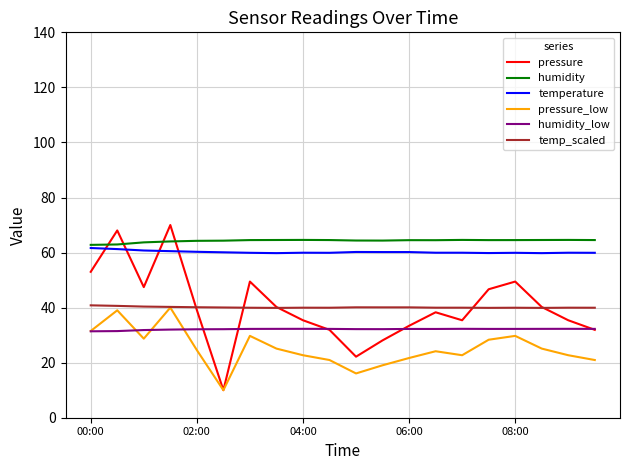

What is the maximum value for temp_scaled?

40.8